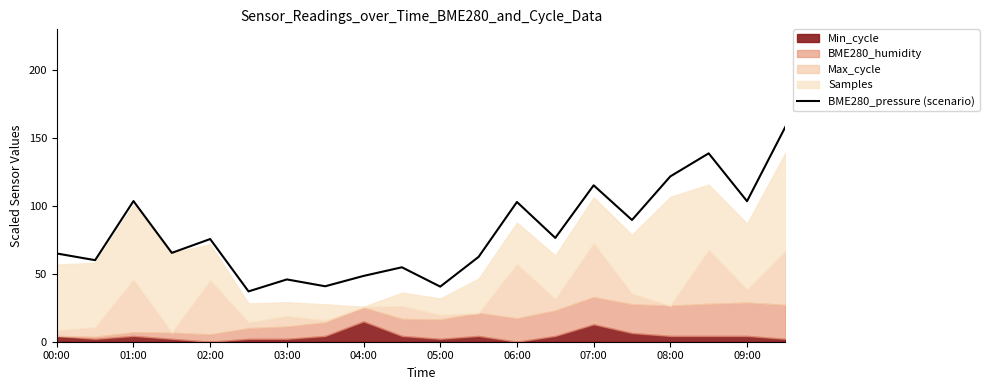

Is it true that BME280_pressure (scenario) equals 65.0 at 00:00?

True